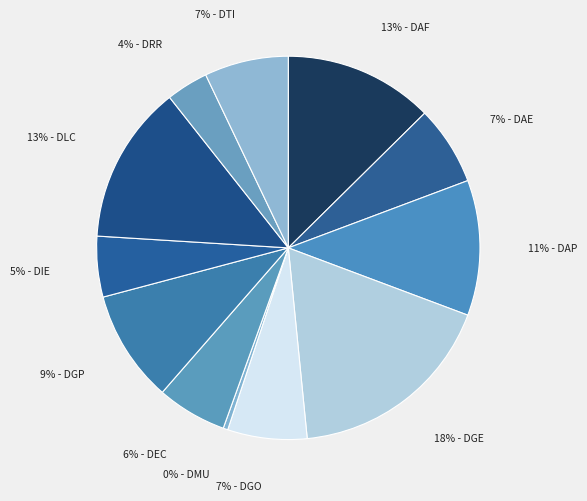

Is the sum of 7% - DGO and 5% - DIE greater than half?

No